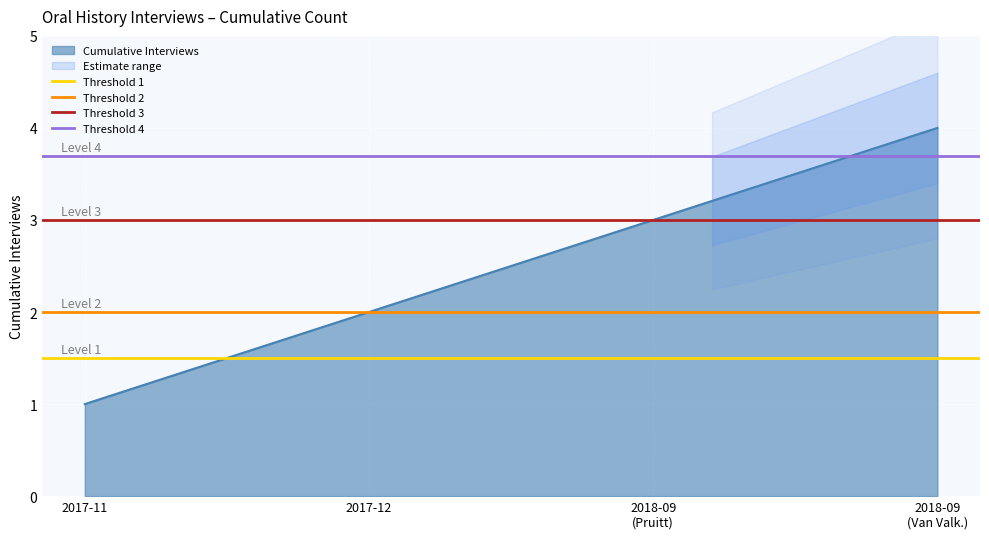

What is the difference between the highest and lowest values at 2017-12?

2.2